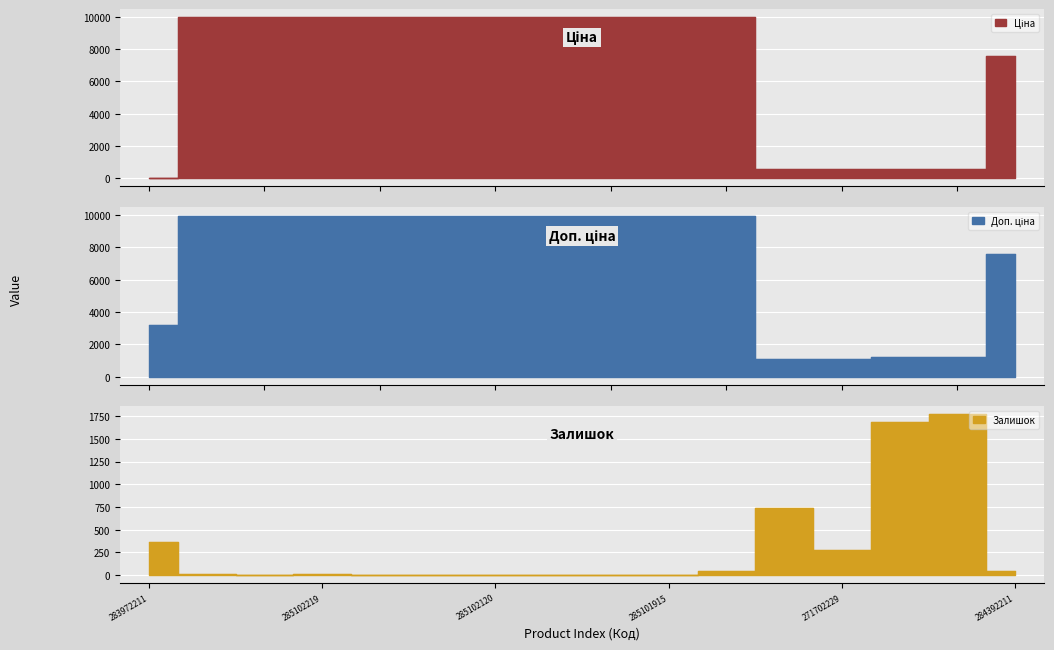

Which series has the largest range (max minus min)?

Ціна